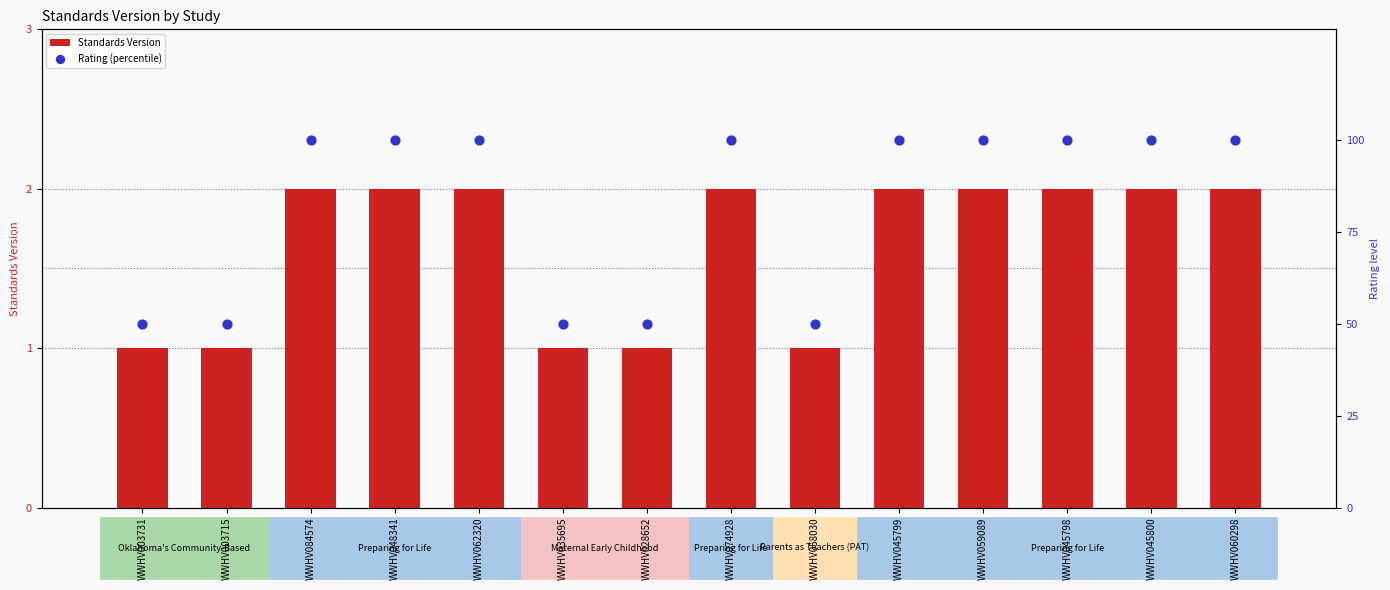

Is the value of Standards Version at WWHV035695 greater than the value of Rating (percentile) at WWHV035695?

No